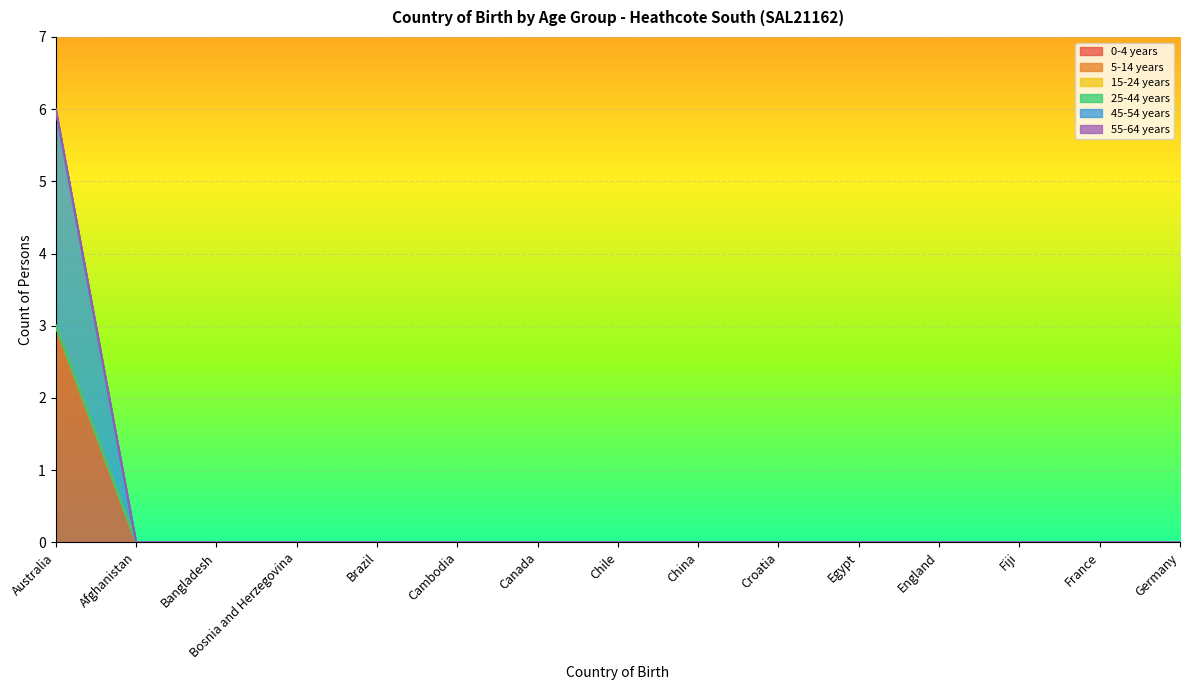

True or false: 55-64 years and 0-4 years intersect in this chart.

False